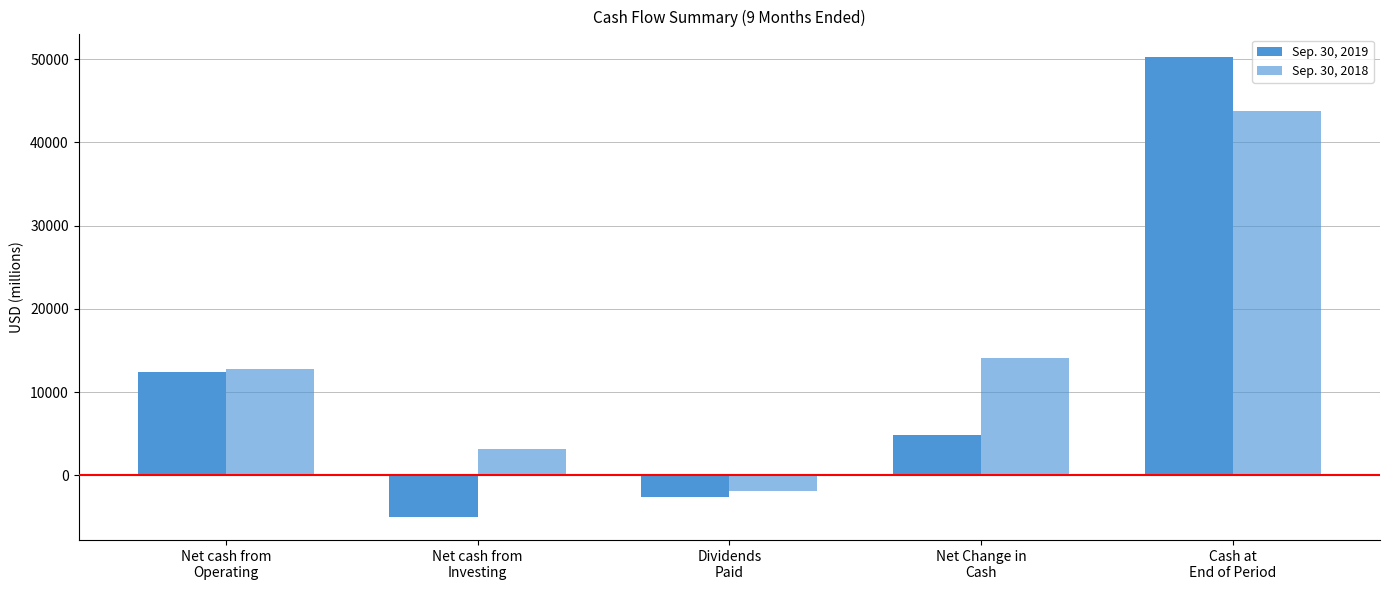

Are the bars grouped side by side (vs. stacked)?

Yes